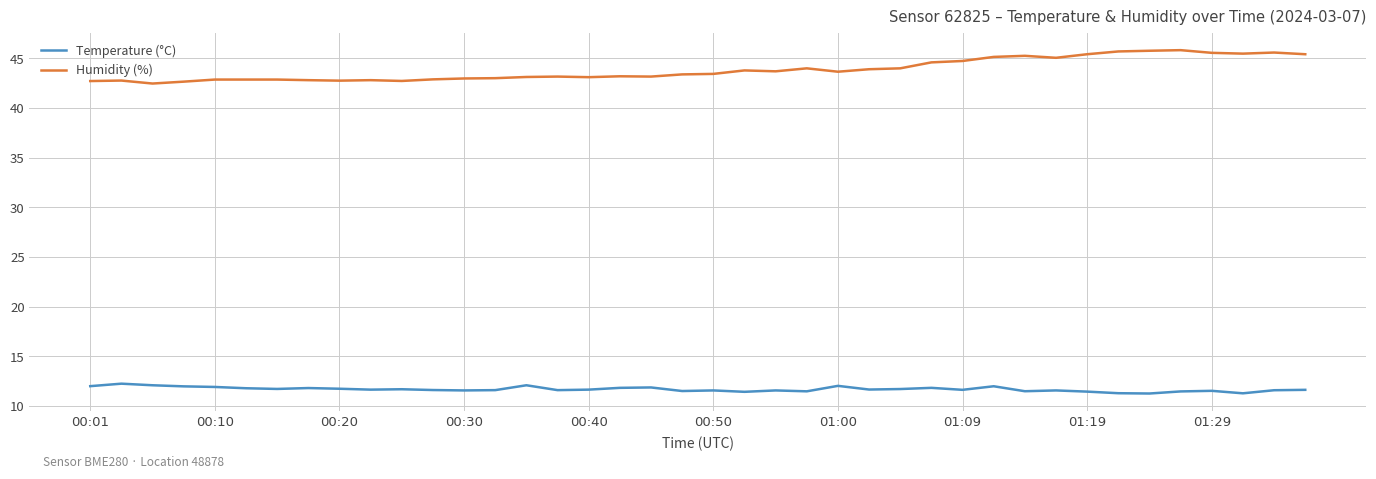

What is the lowest value of the Temperature (°C) series?

11.3